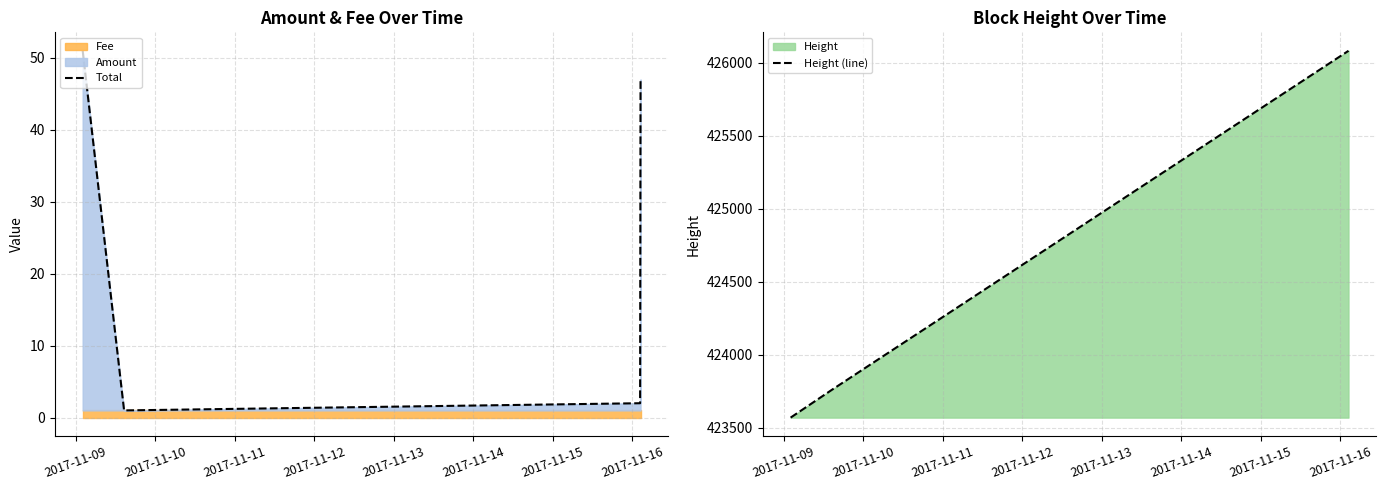

How many interior local valleys does the Total series have?

1